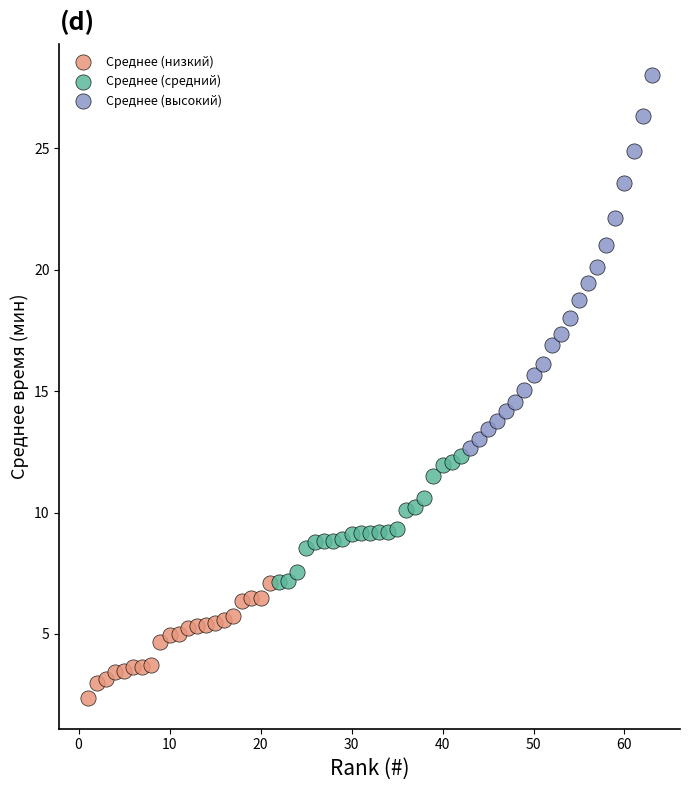

Which series has the largest Y range (max minus min)?

Среднее (высокий)